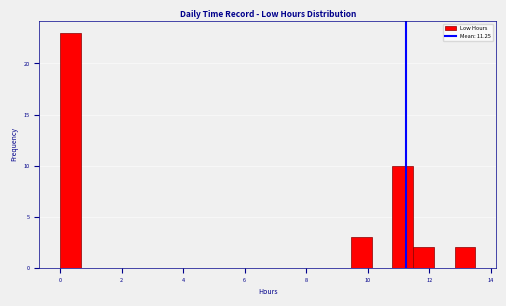

Read against the x-axis, roughly where is the centre of the tallest bar?

0.4